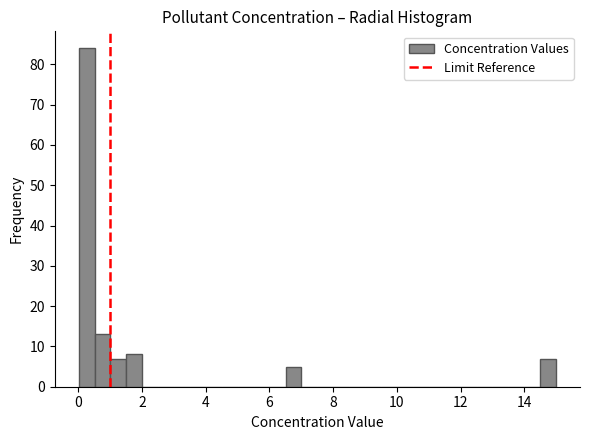

Around what value on the x-axis is the tallest bar? Give the approximate position of its centre, as read against the axis.

0.2